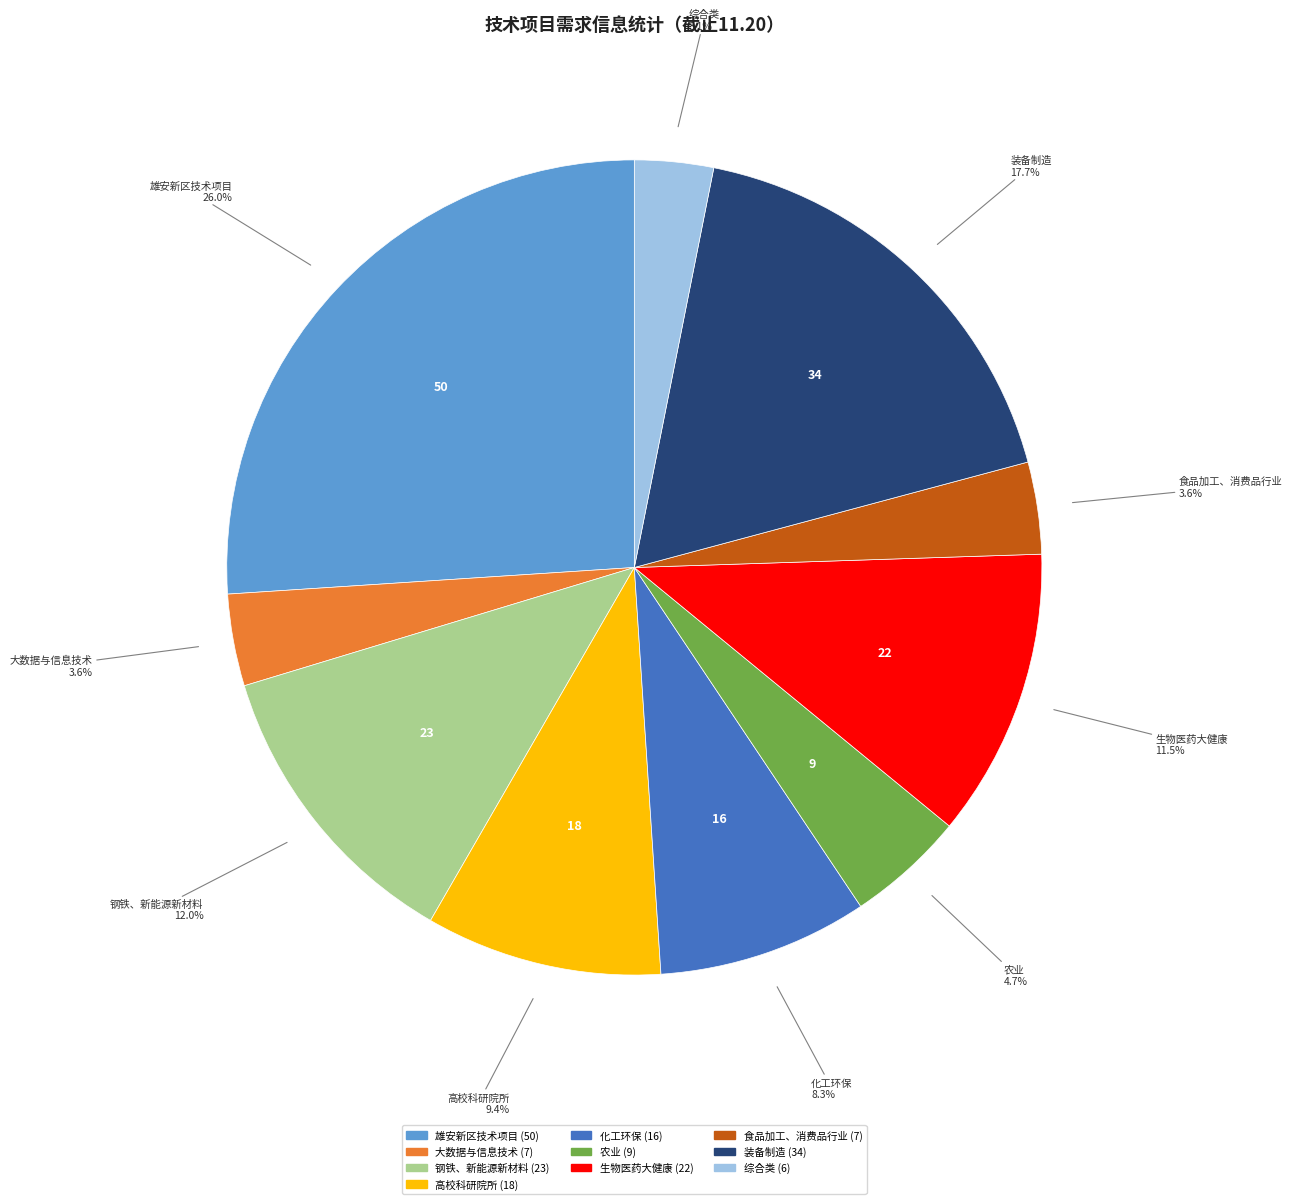

How many segments does this pie chart have?

10